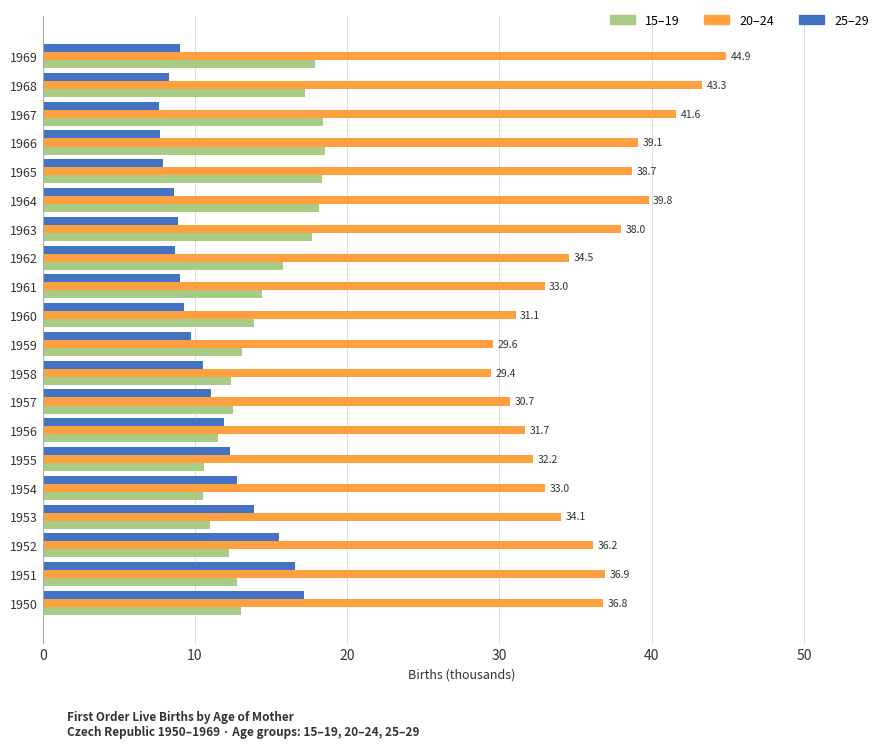

What is the greatest value displayed?

44.9